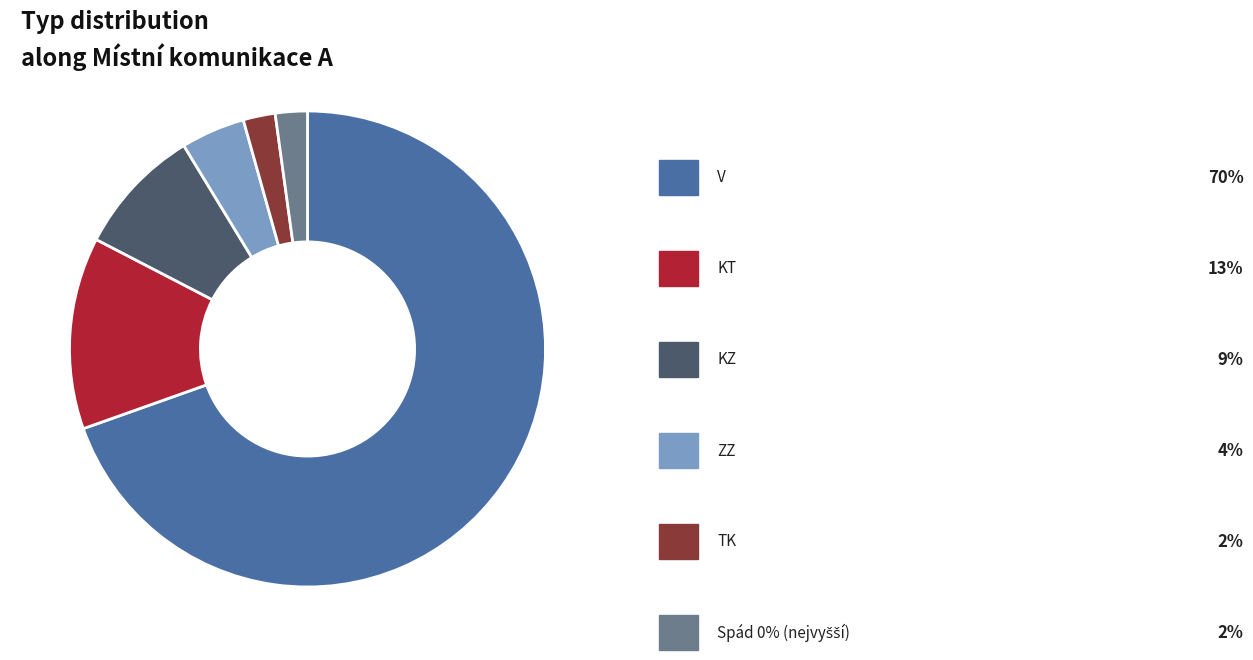

Does any single category account for the majority?

Yes